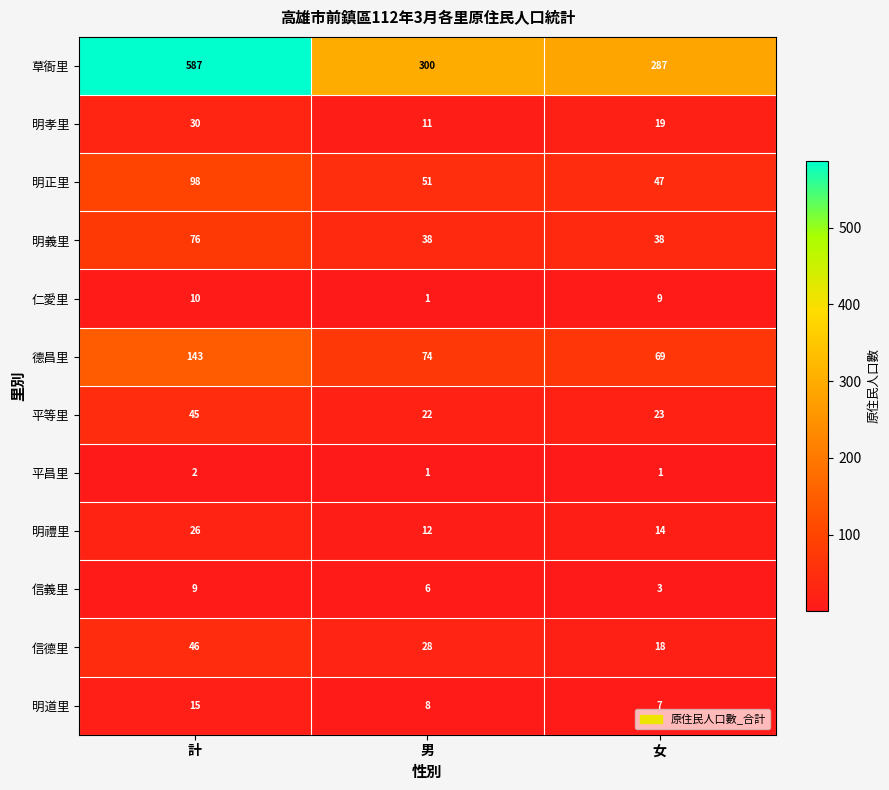

The 平等里 series shows 23 at 女. True or false?

True